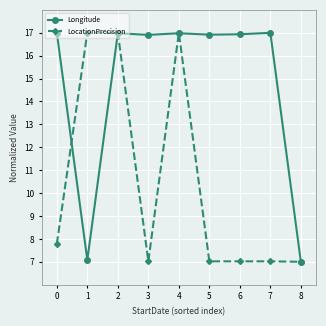

Rank the series at 5 from highest to lowest value.

Longitude, LocationPrecision